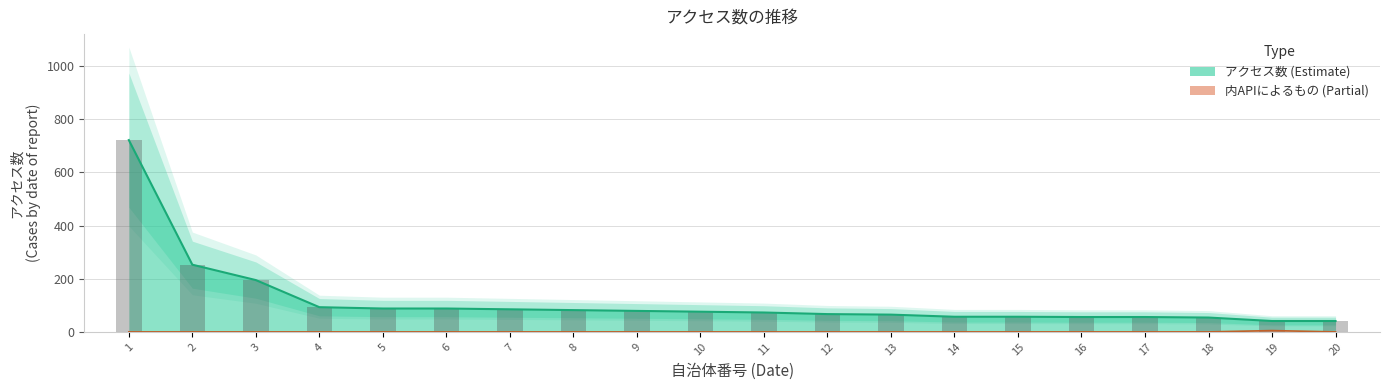

What is the value of the アクセス数 bar at the 18th from the left?

54